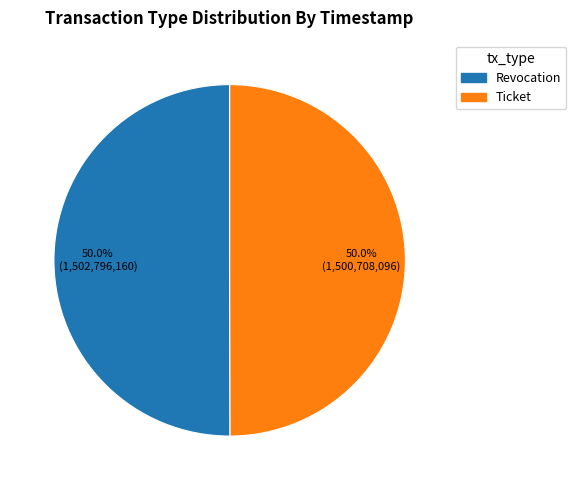

Approximately how many times larger is the value at Ticket compared to Revocation?

1.0